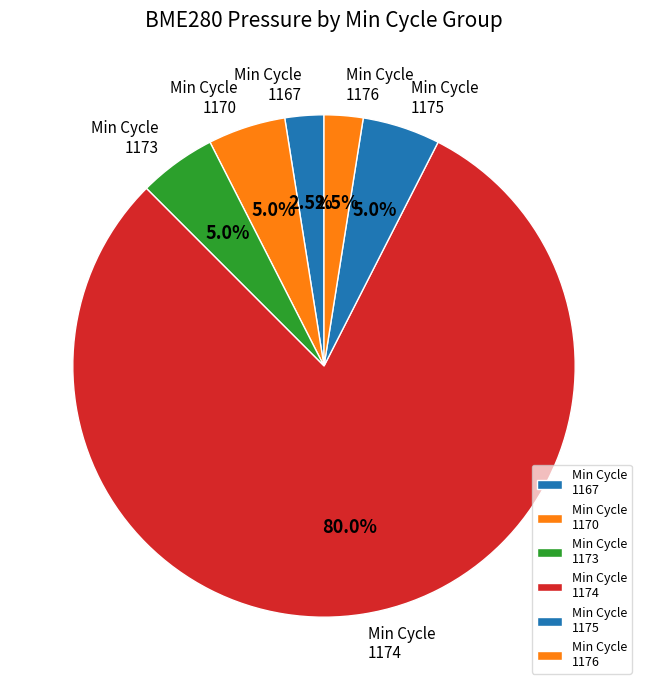

Which slice is the largest?

Min Cycle 1174